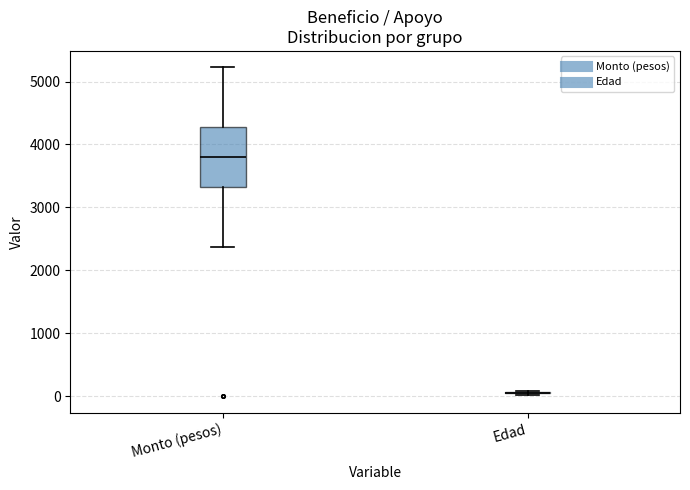

Reading left to right, read every box against the y-axis: the position of its median line, the range the box covers, and the ends of its whiskers. The values are not printed on the chart, so give them approximately, as read against the axis.

Monto (pesos): median 3800, box 3300 to 4300, whiskers 2400 to 5200
Edad: box collapsed to a line at 100, whiskers 0 to 100